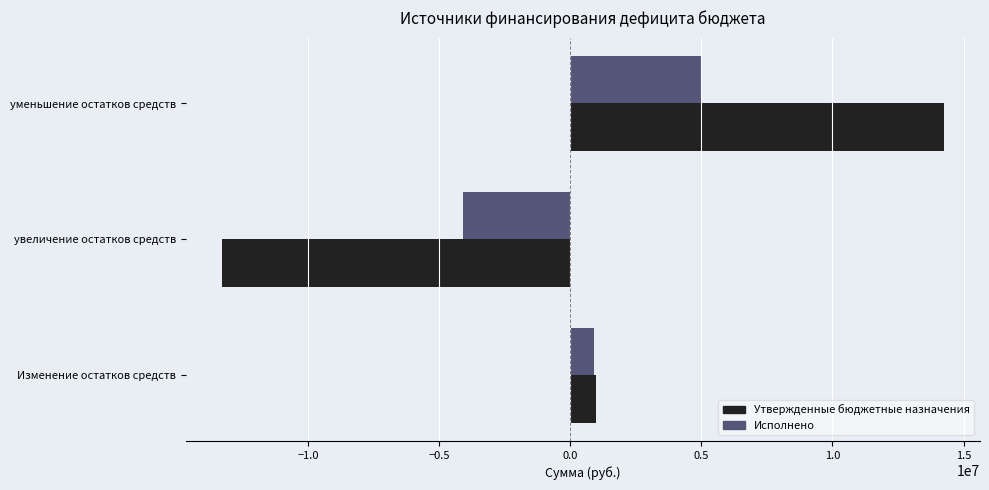

The Исполнено series shows 911928.4 at Изменение остатков средств. True or false?

True